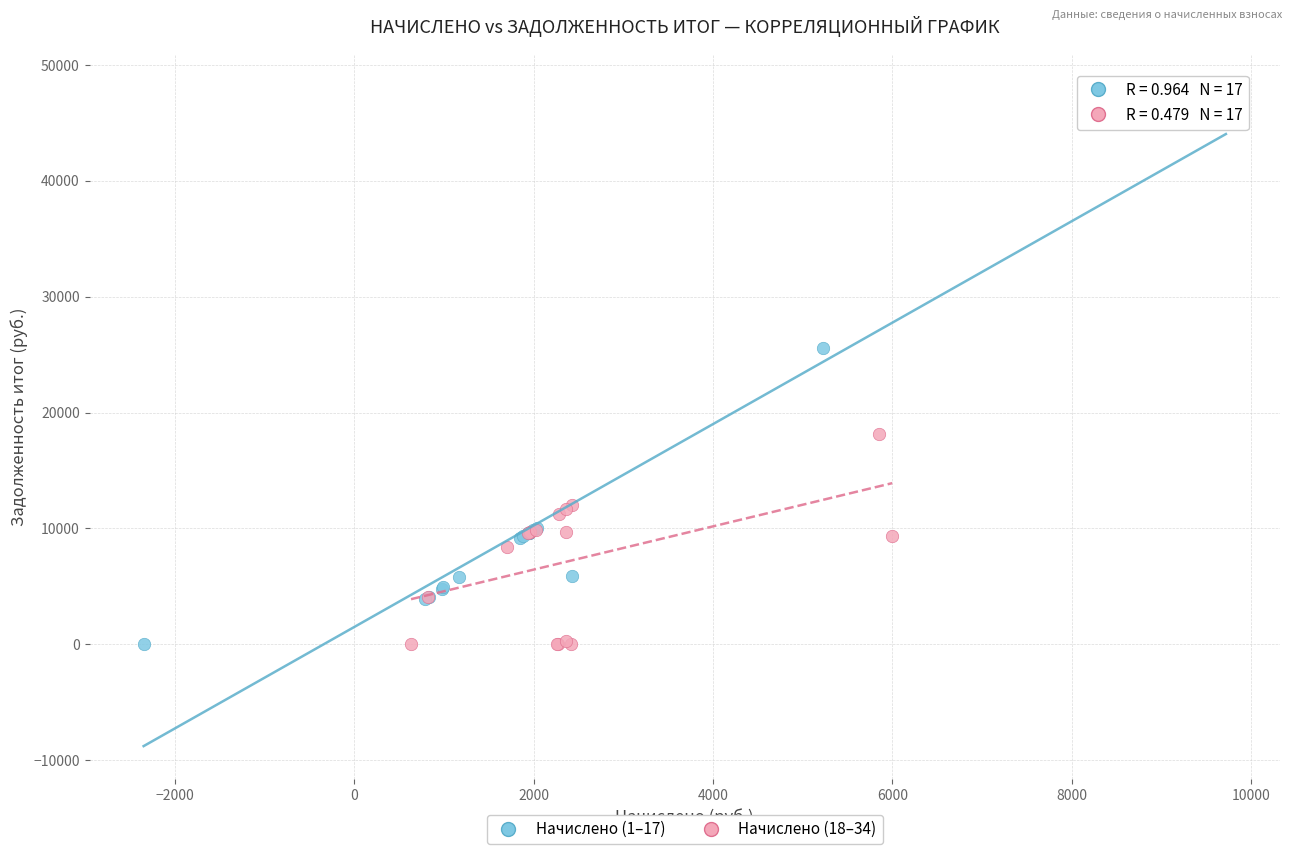

What are all the series names shown in the legend?

Начислено (1–17), Начислено (18–34)